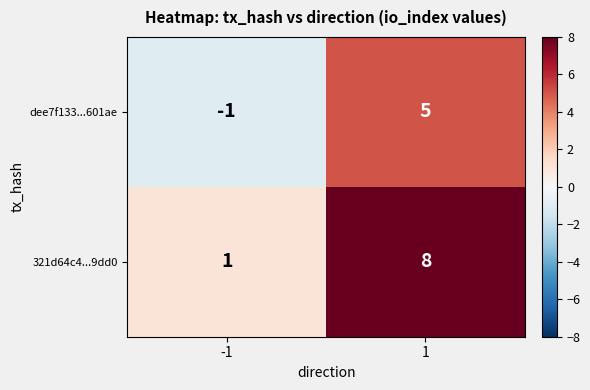

Is it true that dee7f133...601ae equals -1 at -1?

True